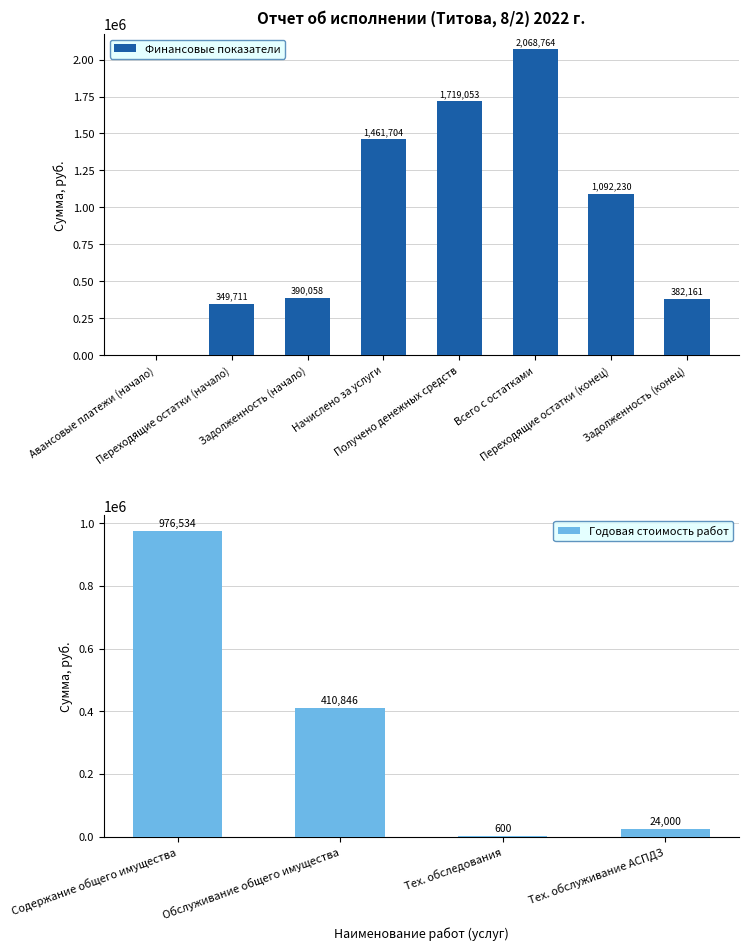

What is the maximum value for Финансовые показатели?

2068763.8